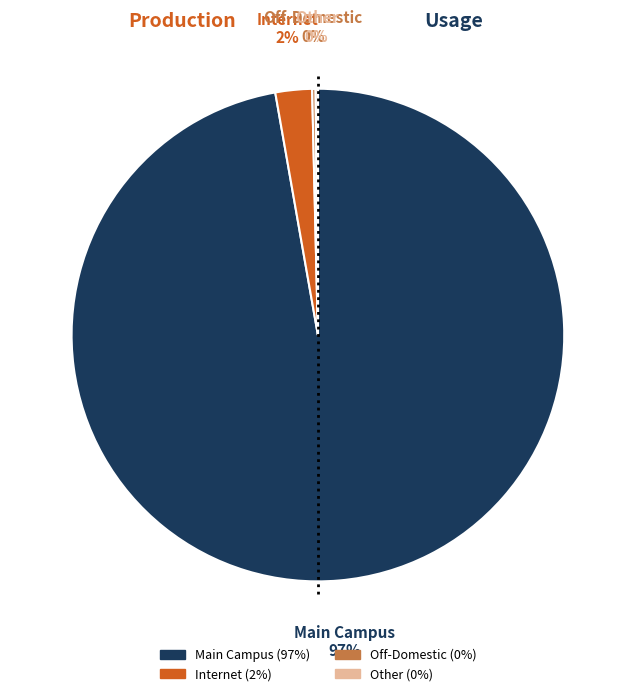

Is there a majority slice in this chart?

Yes